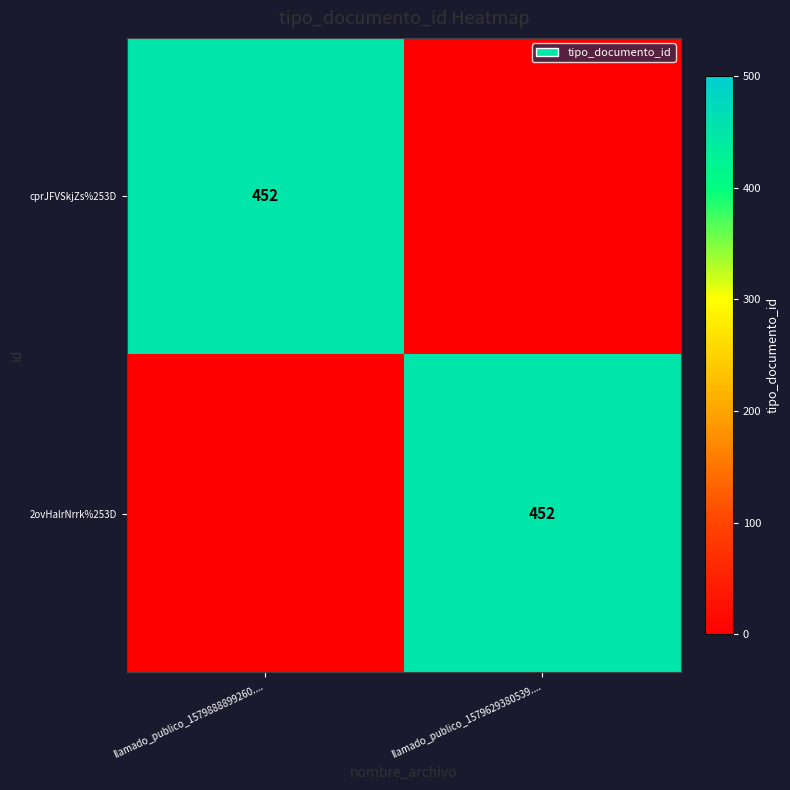

True or false: 2ovHalrNrrk%253D has a value of 452 at llamado_publico_1579629380539.....

True